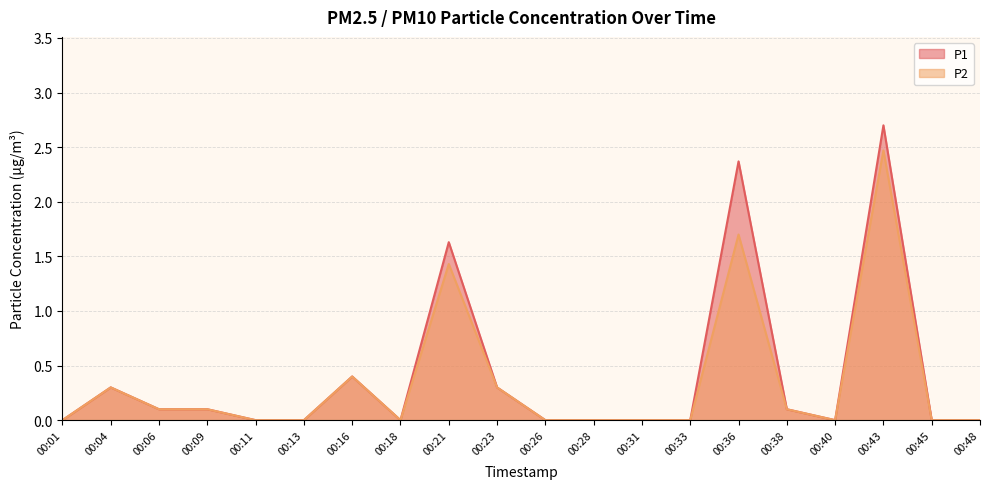

Is it true that P2 equals 0.2 at 00:09?

False